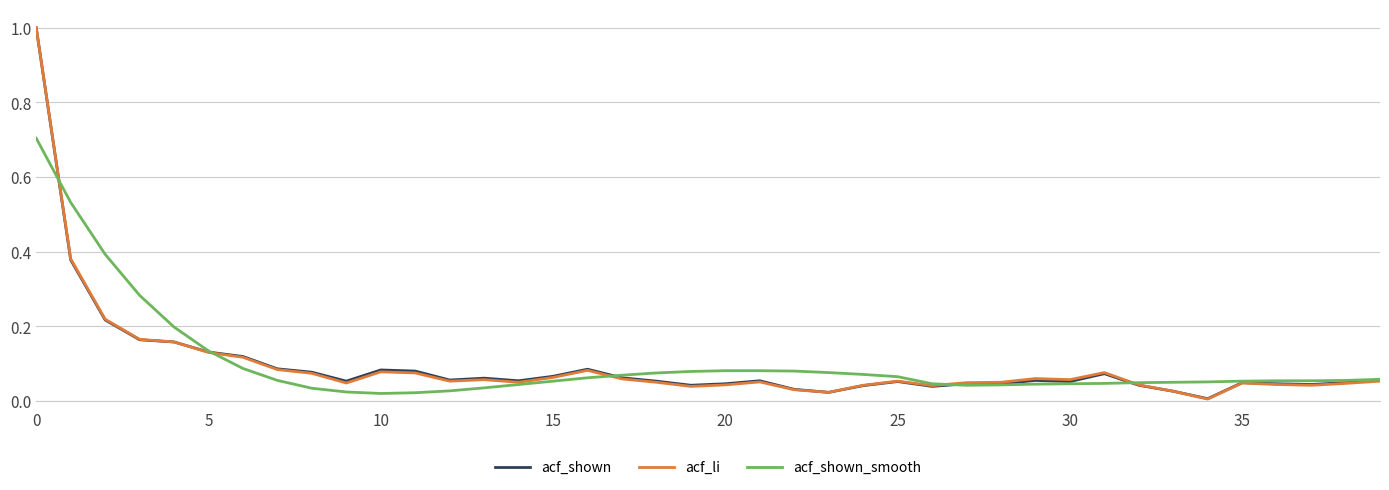

What is the highest value of the acf_li series?

1.0